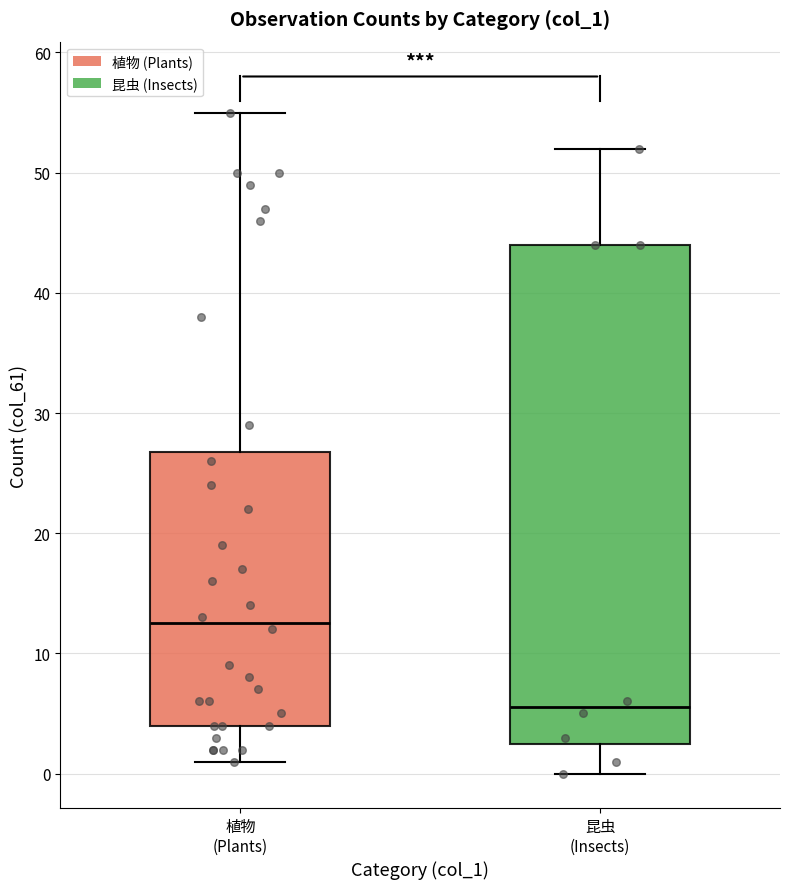

Where is the lower edge of the box for 昆虫 (Insects) on the y-axis? The values are not printed on the chart, so give them approximately, as read against the axis.

3